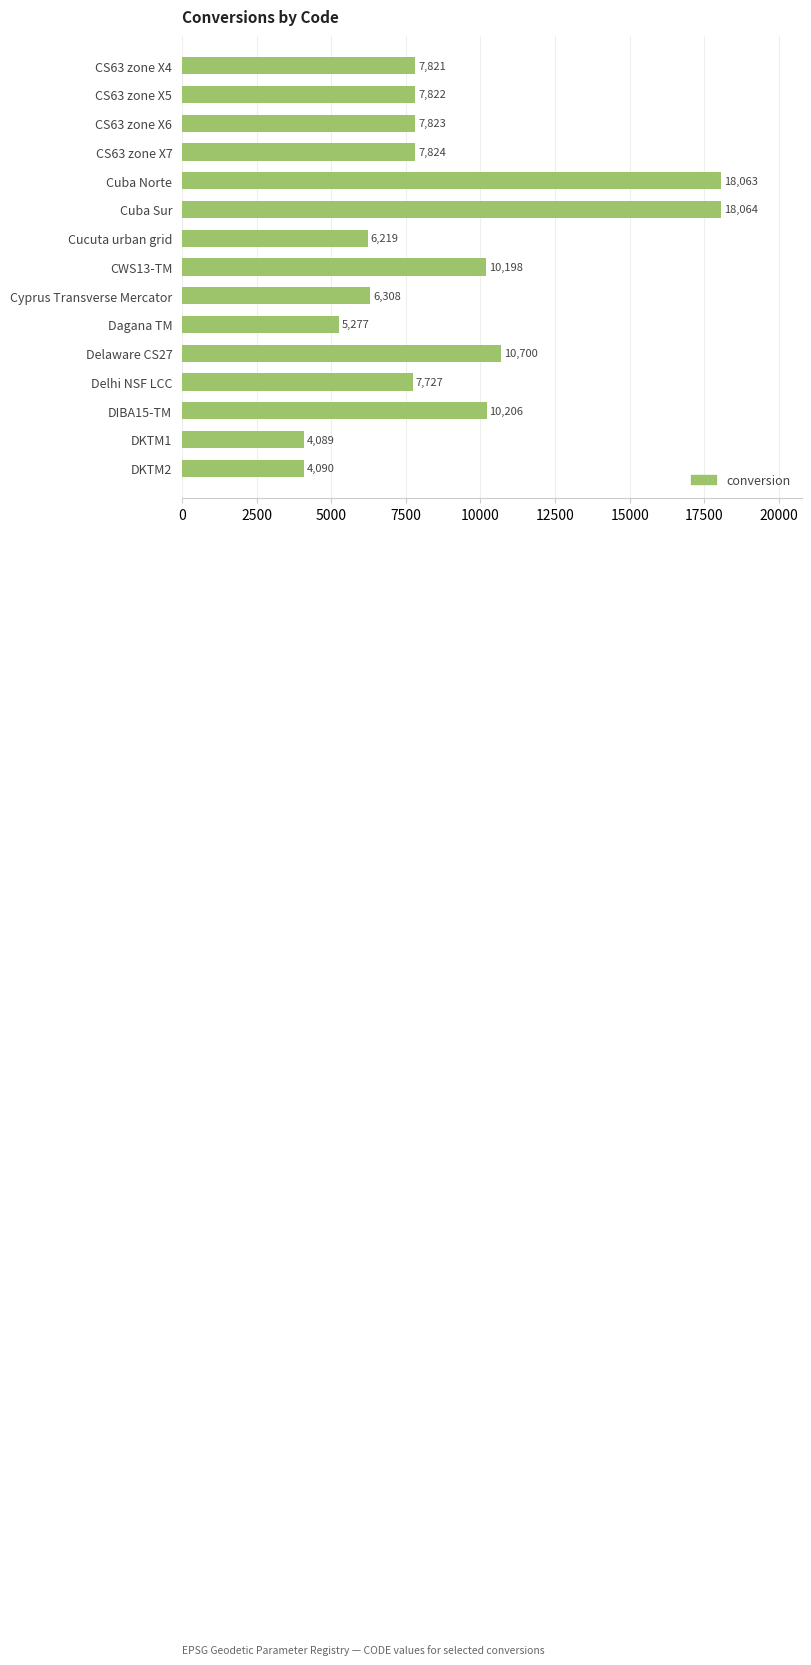

Reading bottom to top, extract all data points from this chart.

DKTM2=4090	DKTM1=4089	DIBA15-TM=10206	Delhi NSF LCC=7727	Delaware CS27=10700	Dagana TM=5277	Cyprus Transverse Mercator=6308	CWS13-TM=10198	Cucuta urban grid=6219	Cuba Sur=18064	Cuba Norte=18063	CS63 zone X7=7824	CS63 zone X6=7823	CS63 zone X5=7822	CS63 zone X4=7821